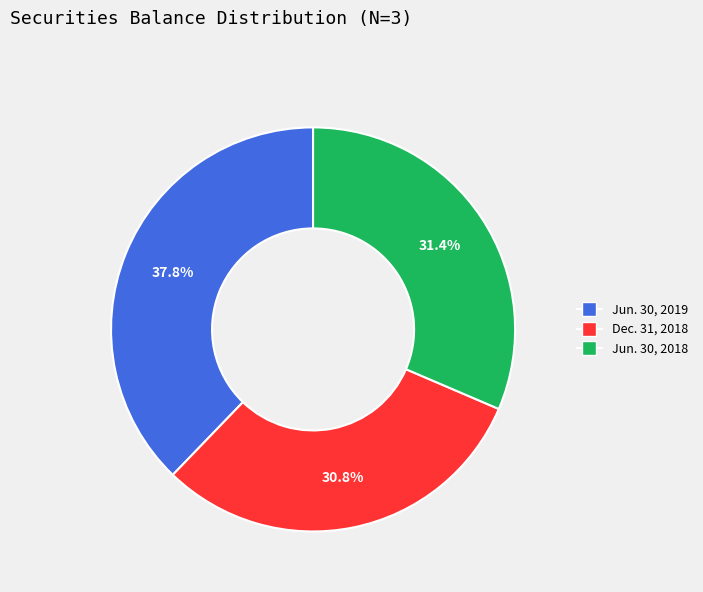

Count the number of slices in the pie.

3